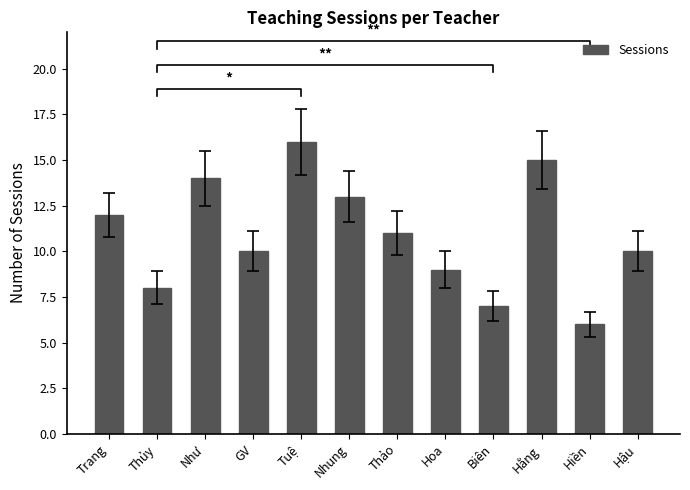

Reading right to left, extract all data points from this chart.

10	6	15	7	9	11	13	16	10	14	8	12